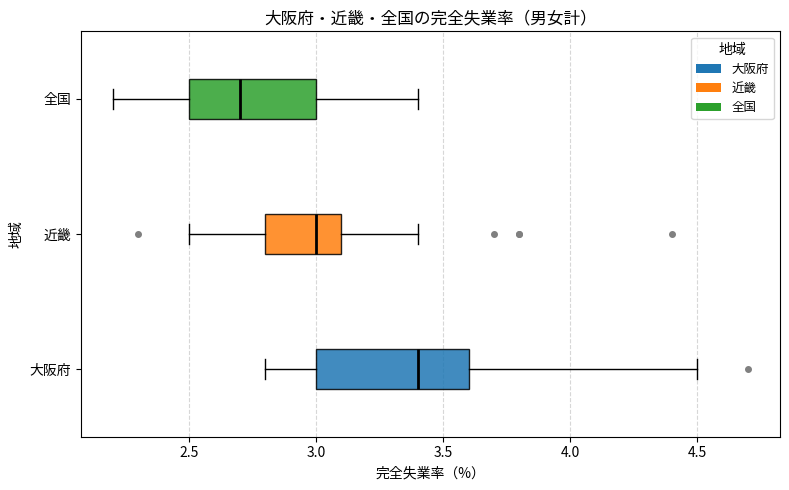

Where does the right whisker of the box for 全国 end on the x-axis? The values are not printed on the chart, so give them approximately, as read against the axis.

3.4